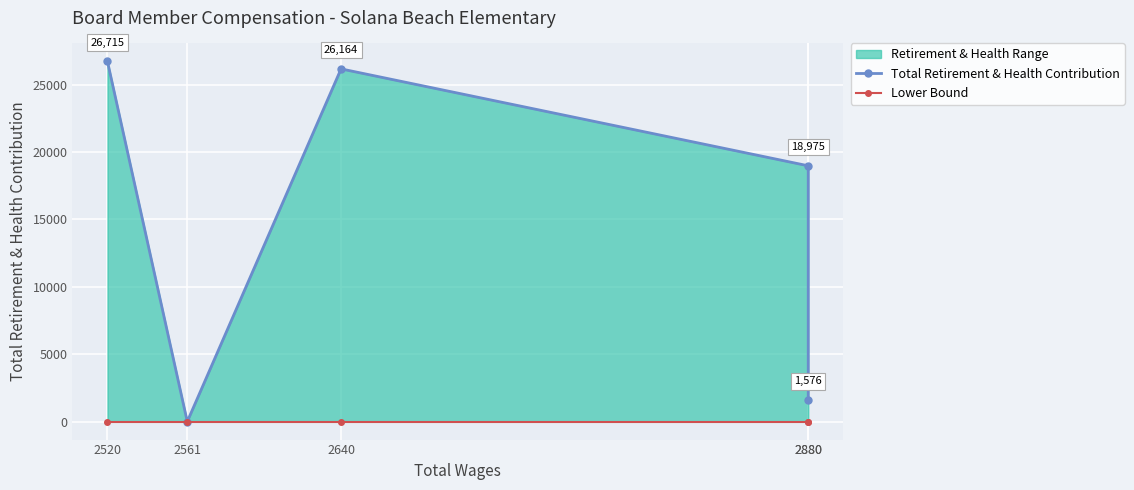

How many categories are shown in the chart?

5